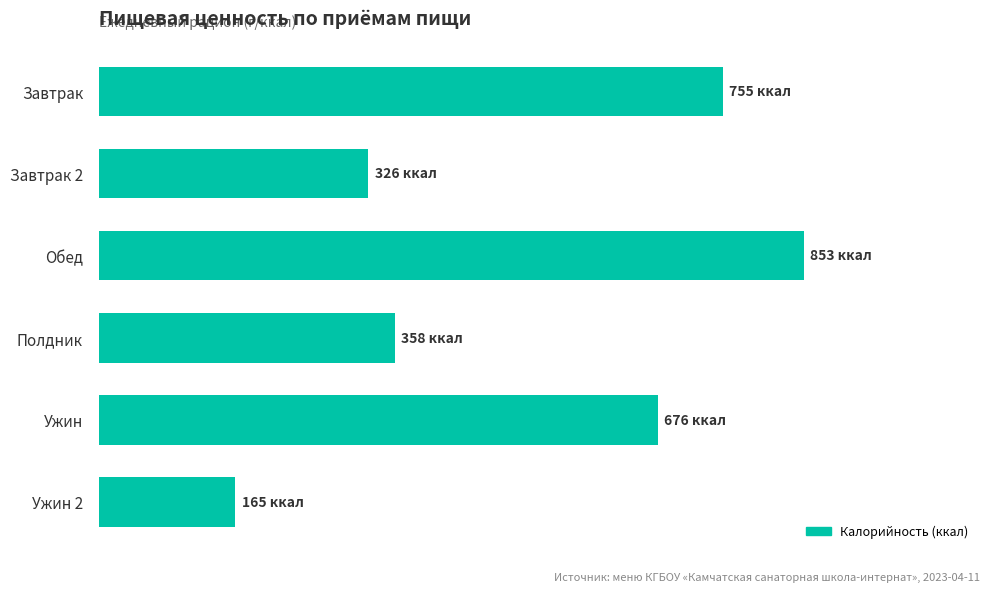

Are the bars horizontal?

Yes